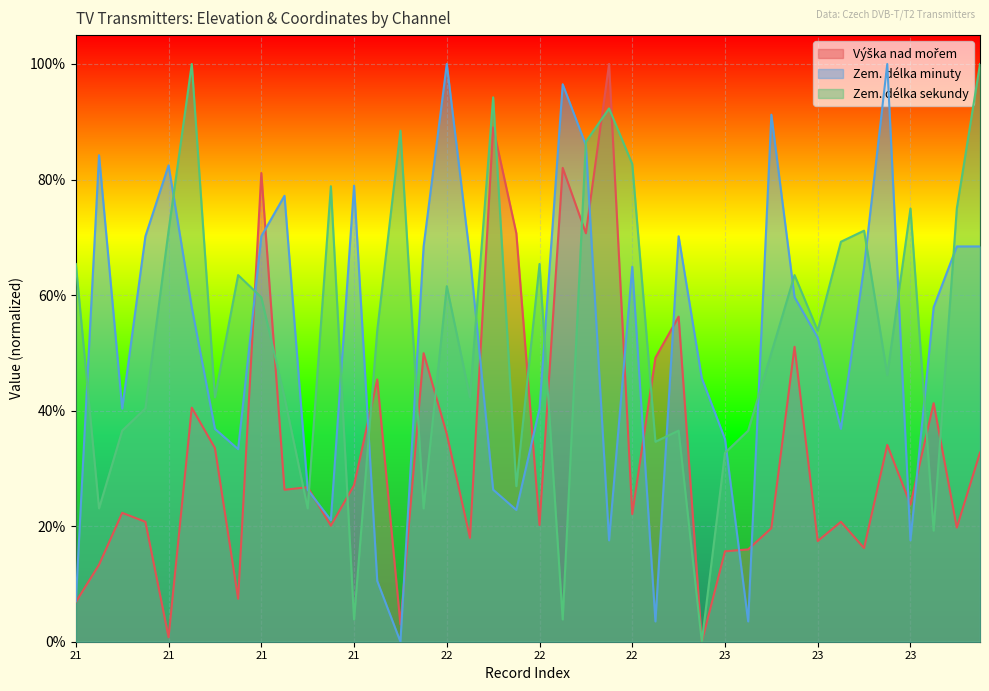

Does the chart display data point markers on the line(s)?

No